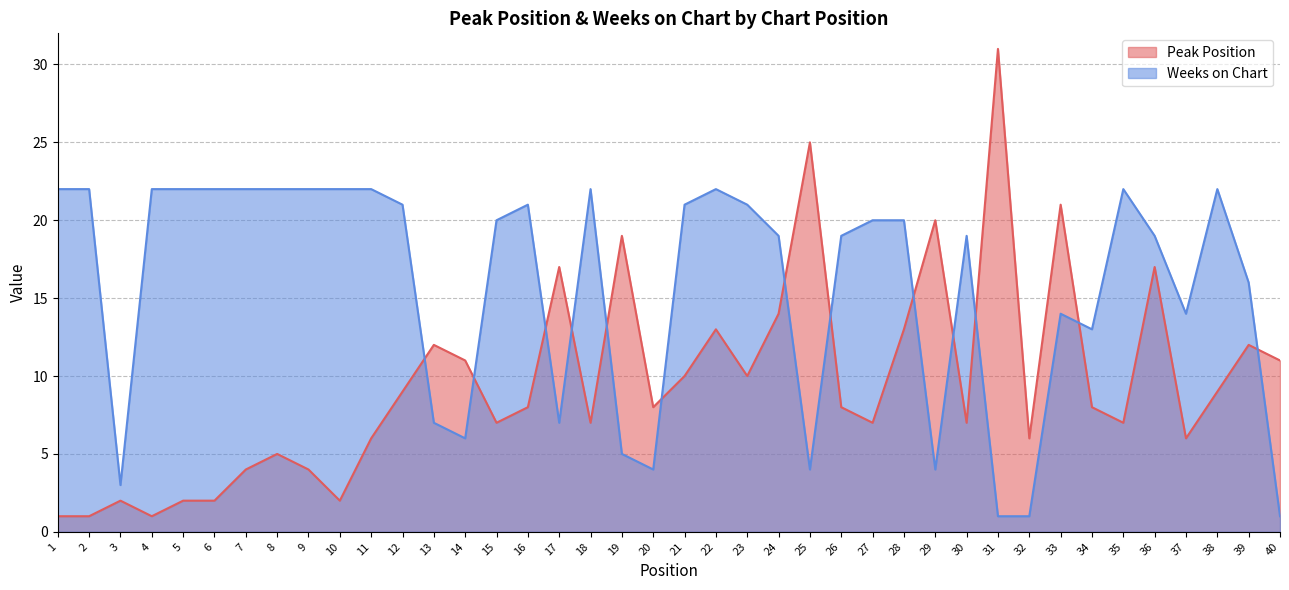

What is the average value of the Peak Position series?

10